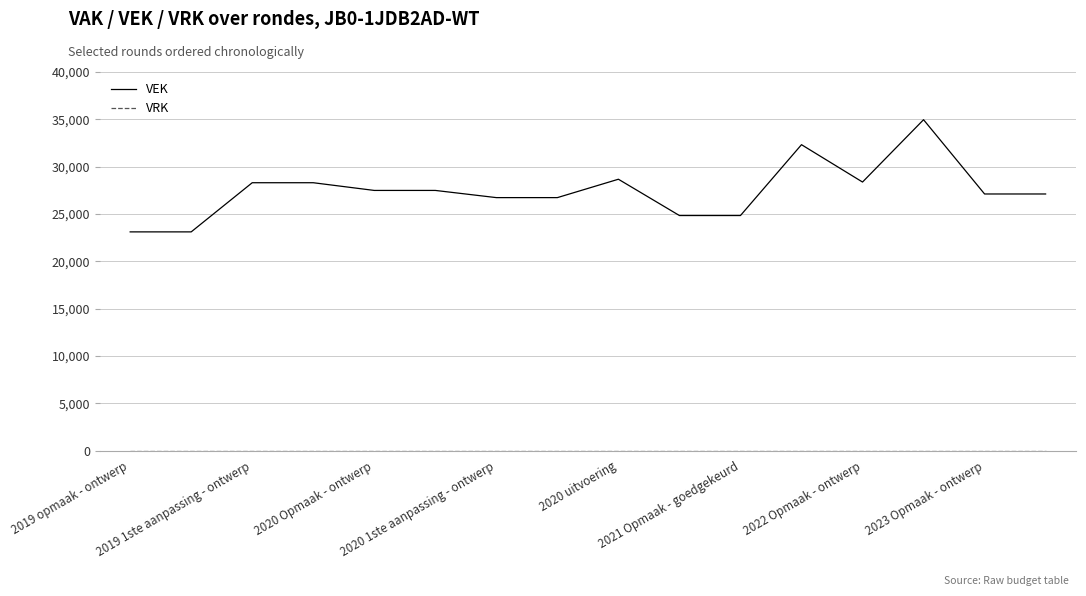

Which series has the largest total across all categories?

VEK